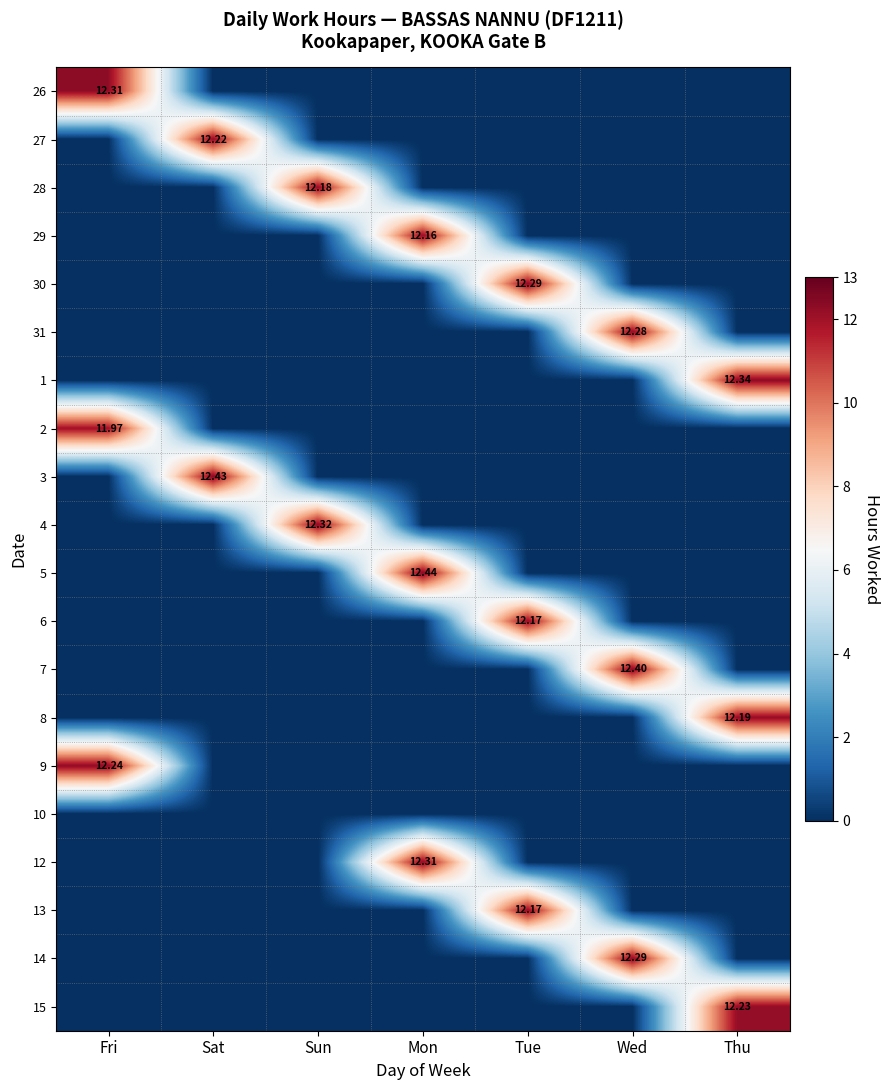

Rank the series at Fri from lowest to highest value.

27, 28, 29, 30, 31, 1, 3, 4, 5, 6, 7, 8, 10, 12, 13, 14, 15, 2, 9, 26